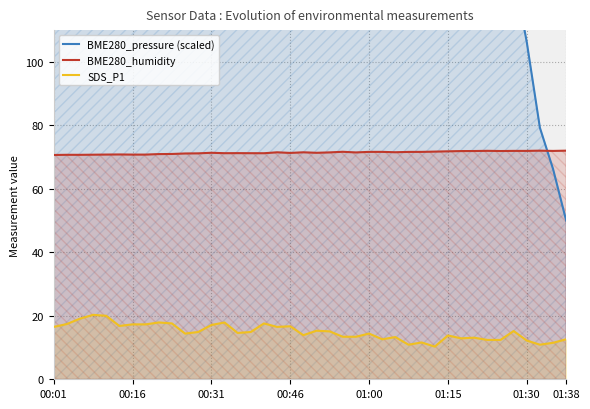

What is the average value of the BME280_pressure (scaled) series?

179.0